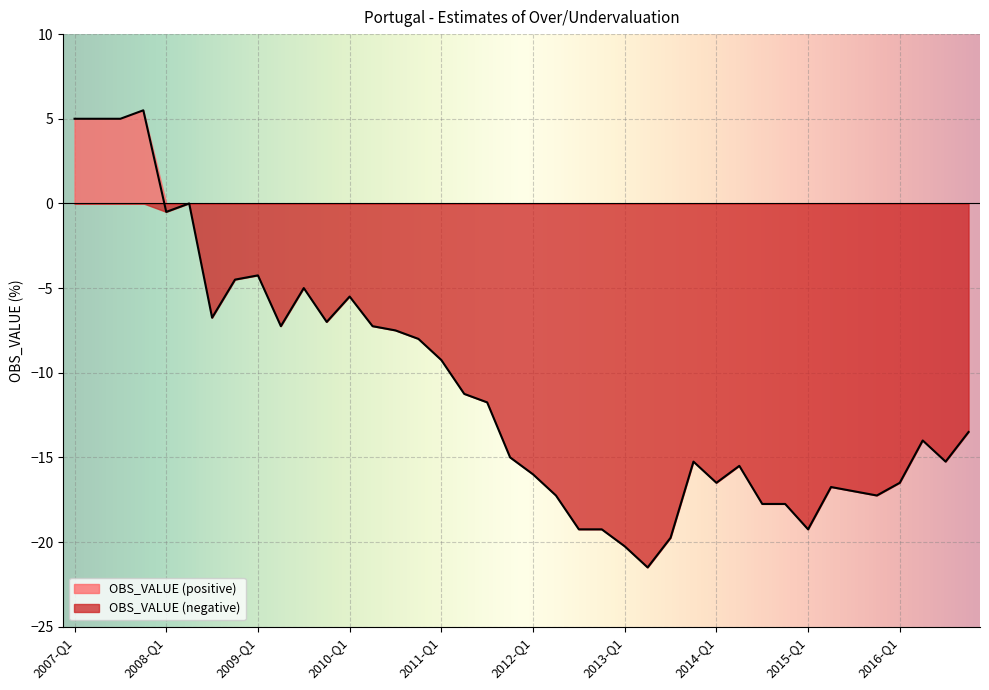

At which label is the value closest to -8?

2010-Q4